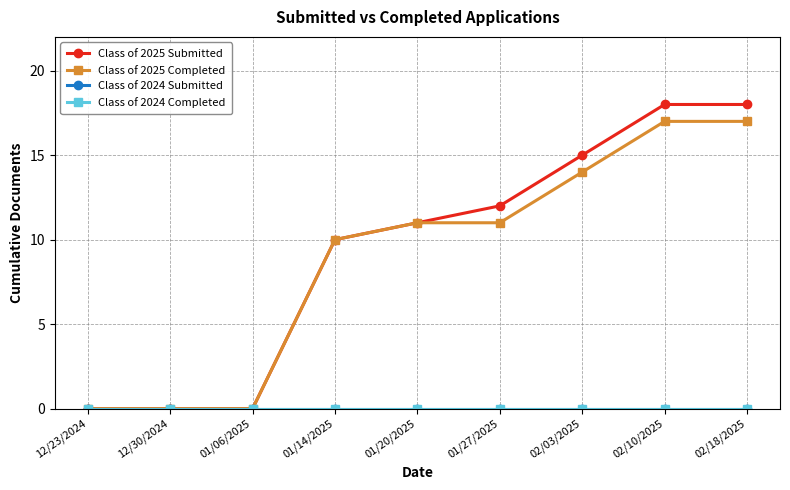

Is this an area chart (filled region under the line)?

No